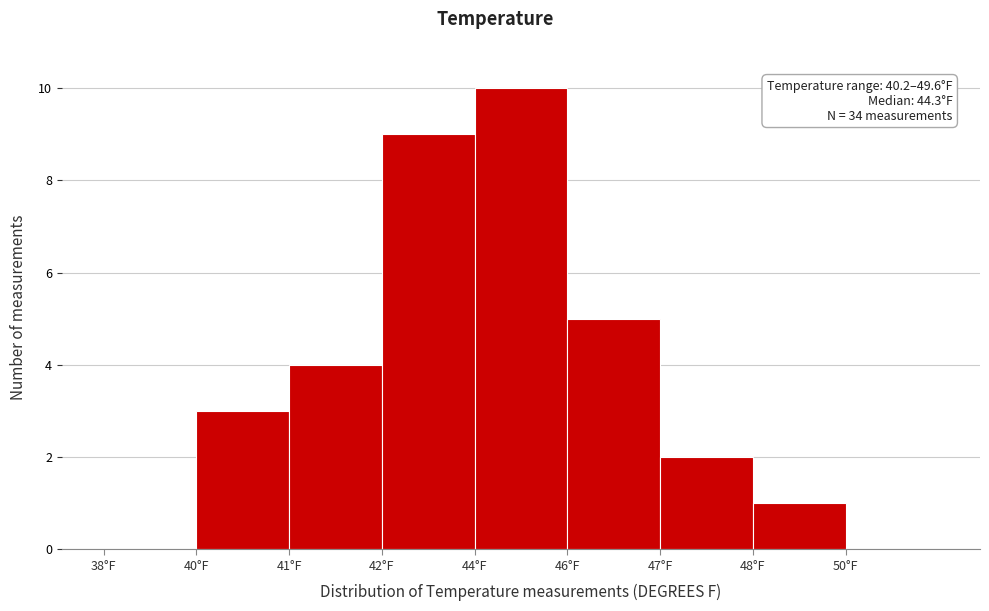

Reading left to right, extract all data points from this chart.

38°F=0	40°F=3	41°F=4	42°F=9	44°F=10	46°F=5	47°F=2	48°F=1	50°F=0